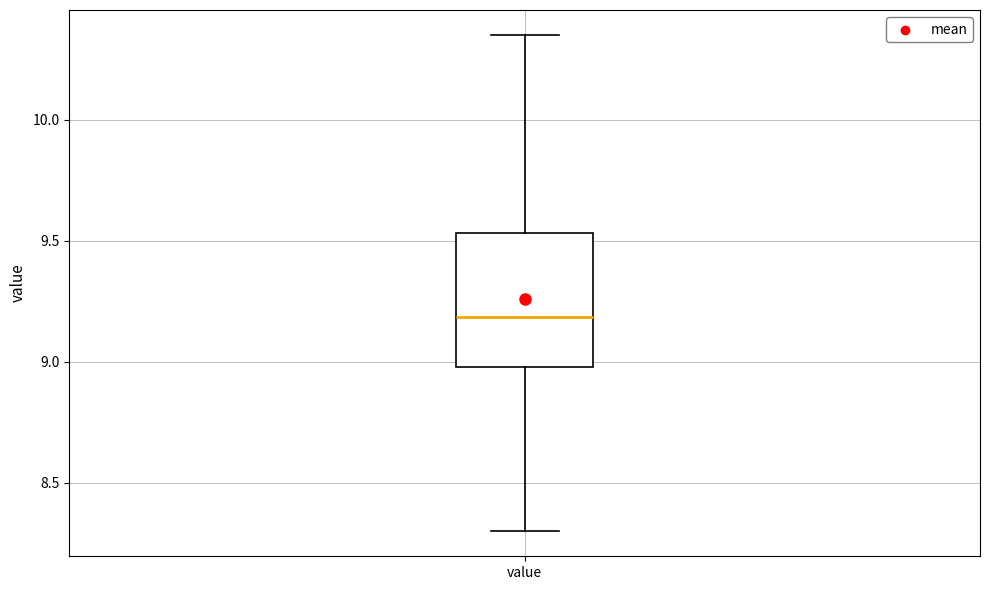

Transcribe this box plot: give where the median line is, the range the box spans, and where the two whiskers end, as read against the y-axis. The values are not printed on the chart, so give them approximately, as read against the axis.

median 9.20, box 9.00 to 9.55, whiskers 8.30 to 10.35